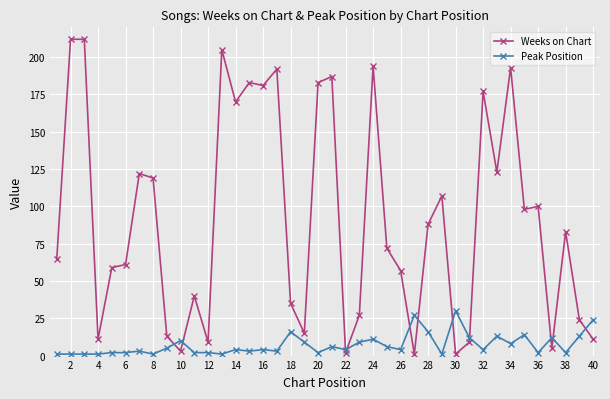

How many categories are shown in the chart?

40